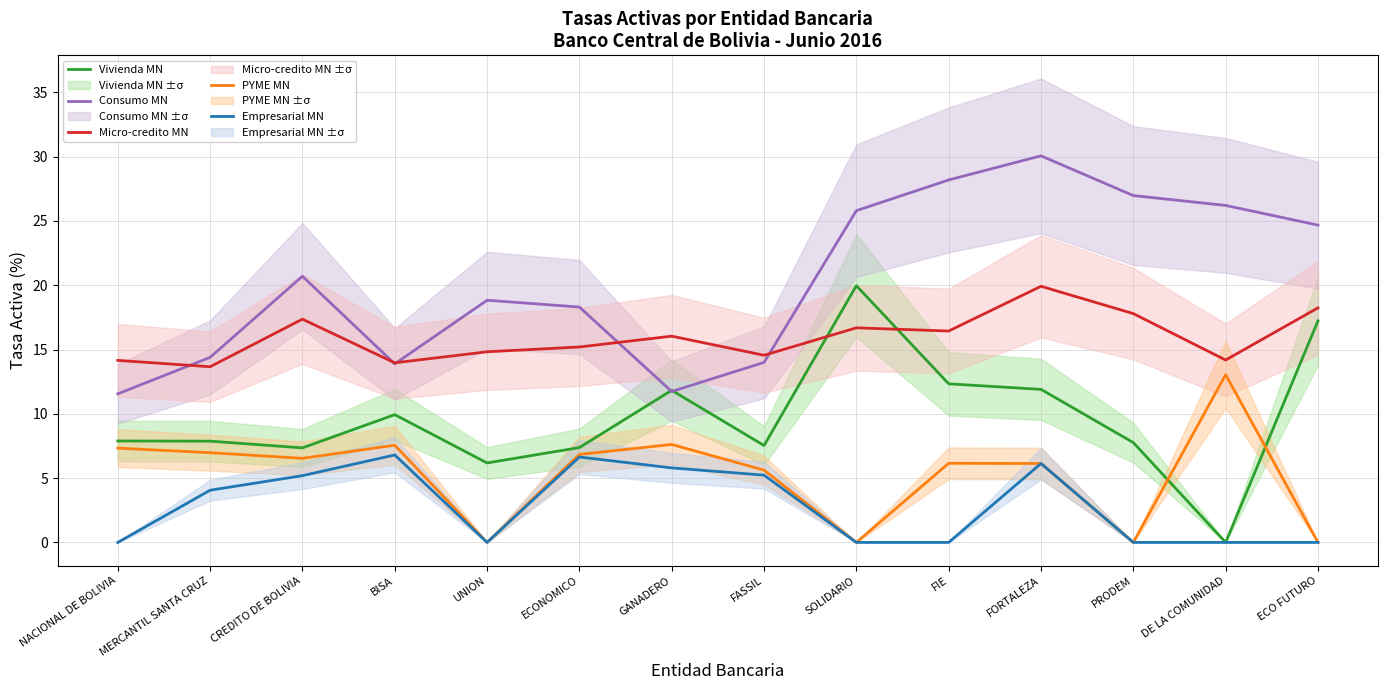

Which series has the largest total across all categories?

Consumo MN